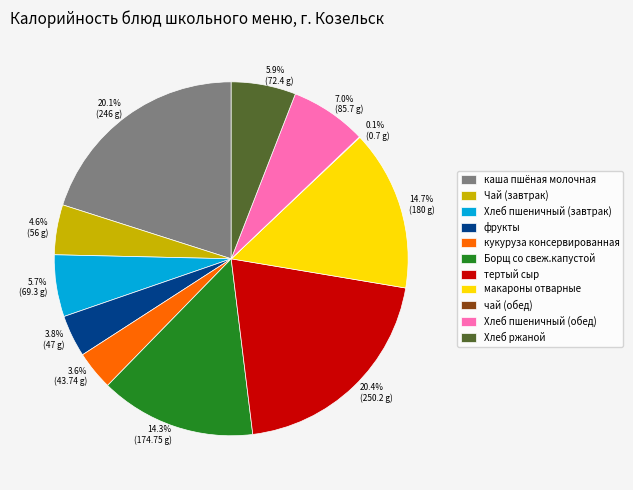

What portion of the pie excludes каша пшёная молочная?

79.9%